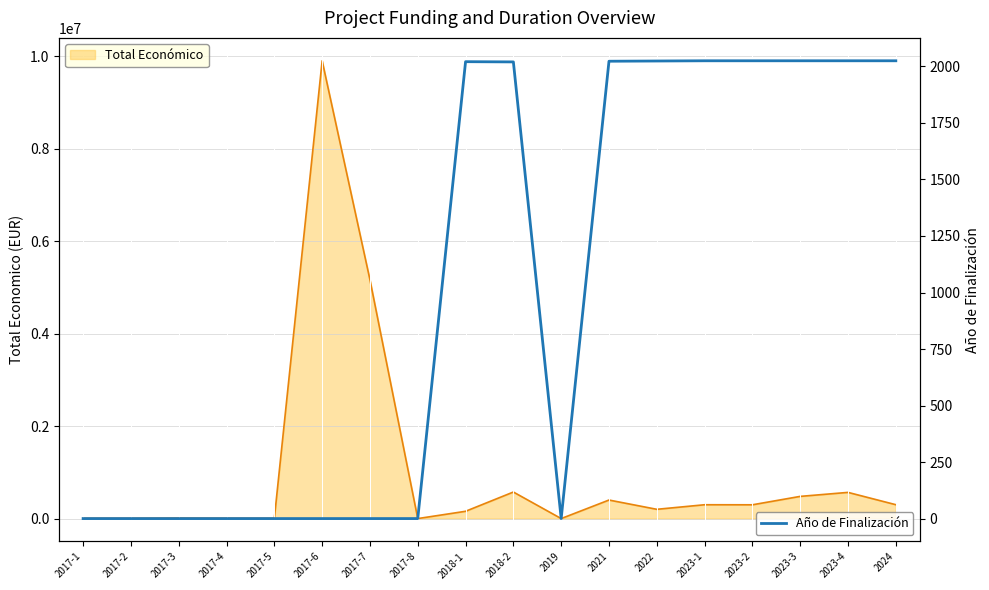

What position from the right is 2021?

7